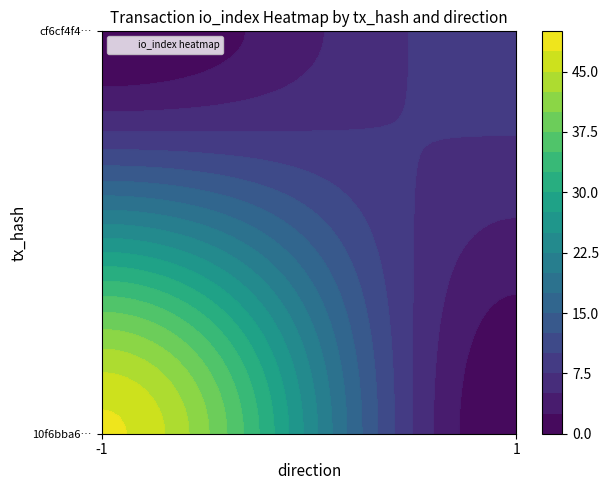

What is the approximate value of cf6cf4f4456a3abb0f09053ca9d36be8acba12e at io_index?

9.0